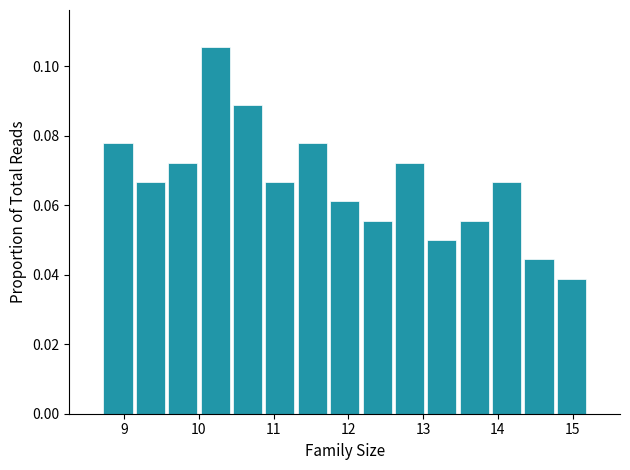

How tall is the bar that spans 12.6 to 13.0 on the x-axis? Neither the bar edges nor the heights are printed on the chart, so give them approximately, as read against the axes.

0.072